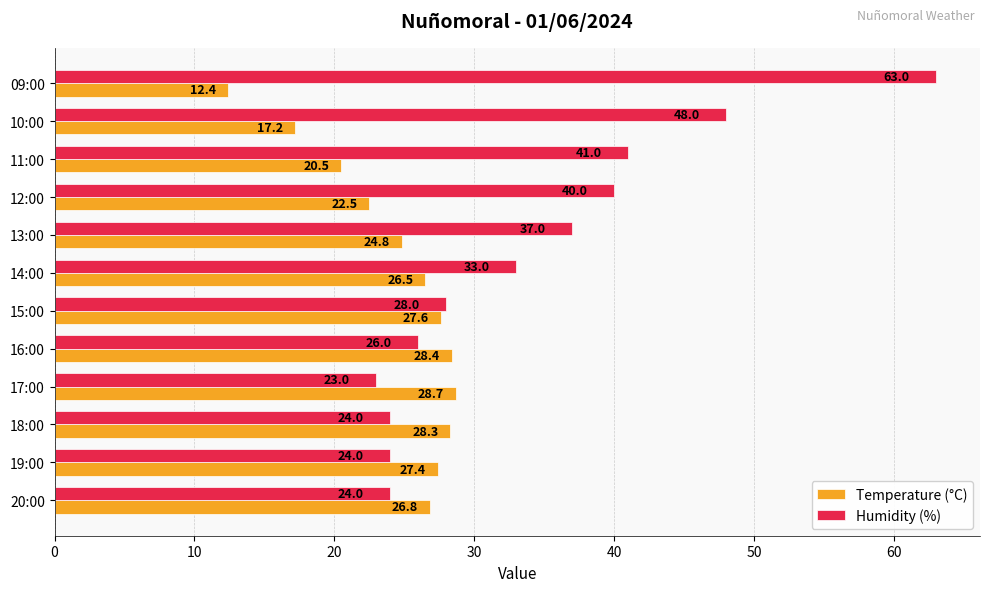

What is the sum of all Temperature (°C) values?

291.1